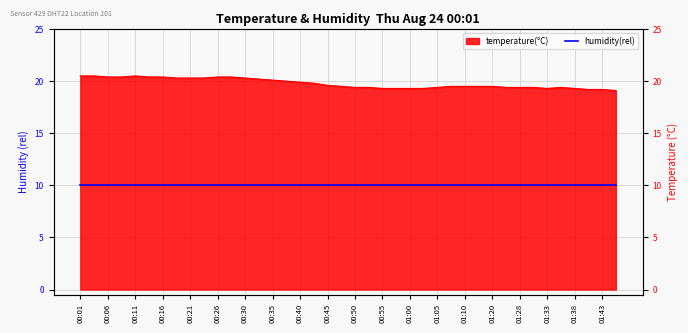

What is the average value?

19.8